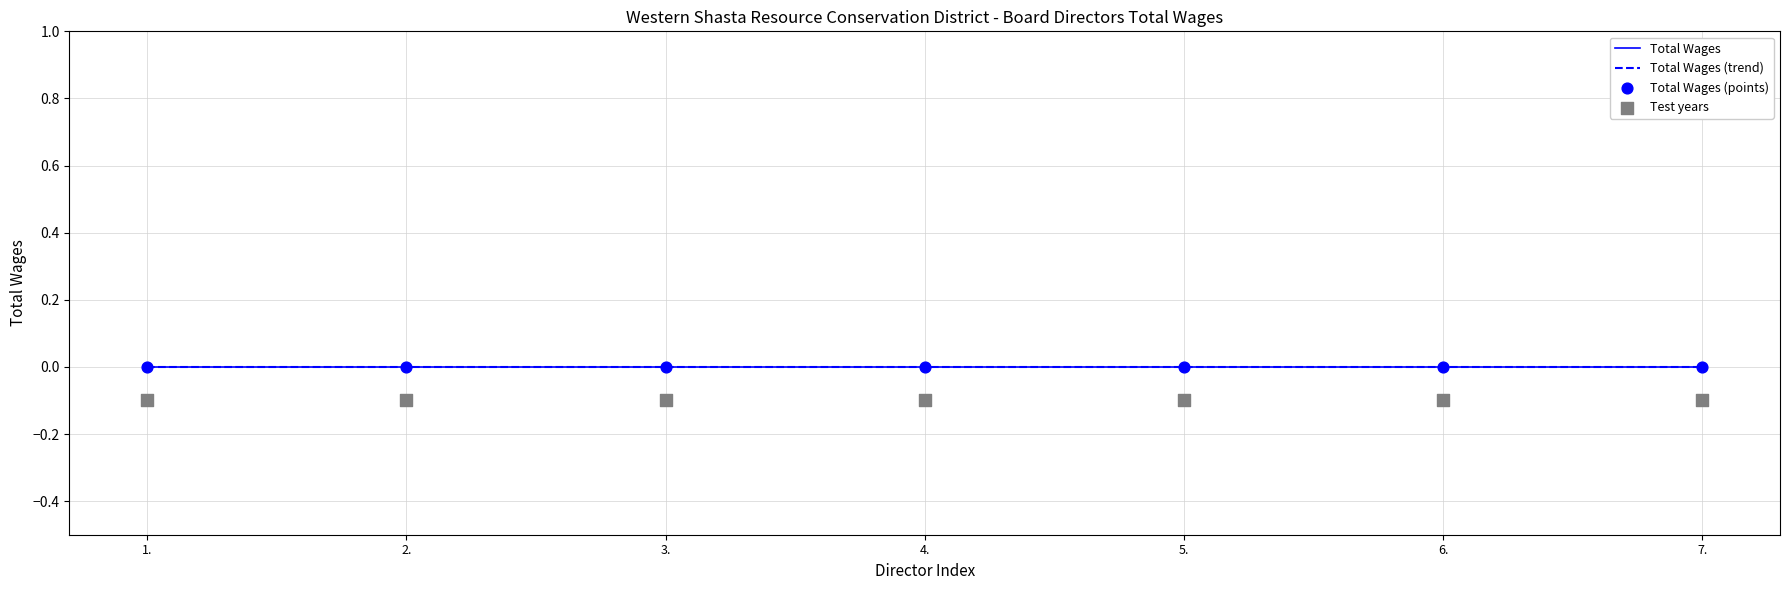

Which series contains the lowest Y value?

Test years